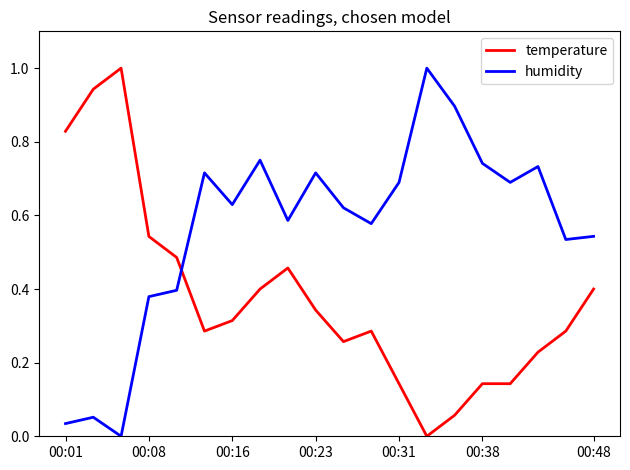

What is the greatest value displayed?

1.0